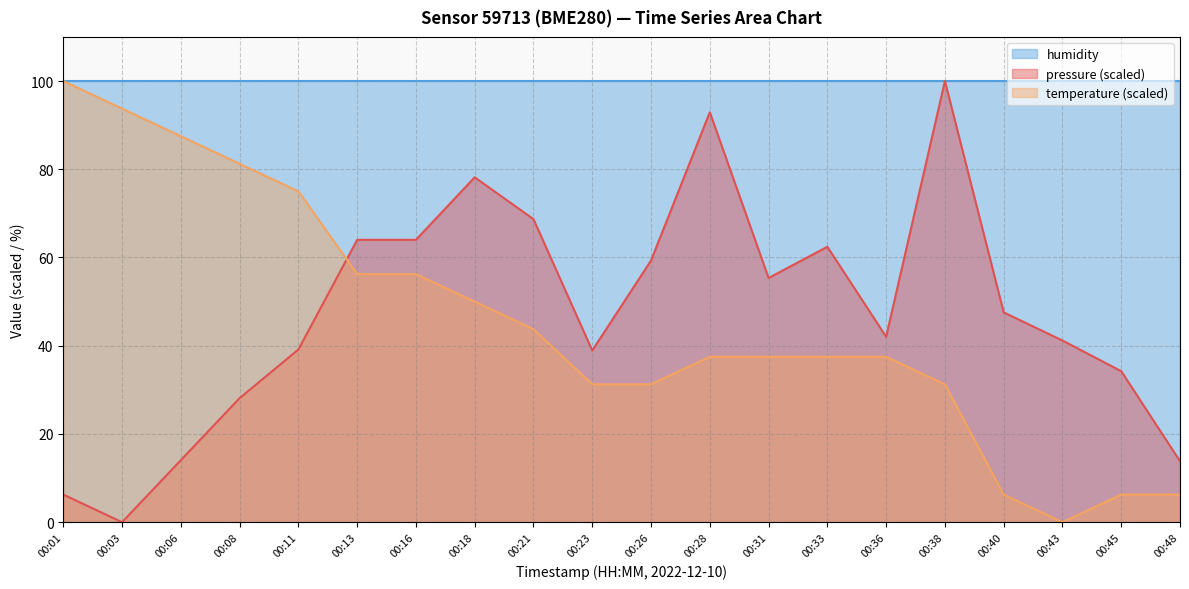

True or false: pressure has more than 0 points higher than both neighbors.

True